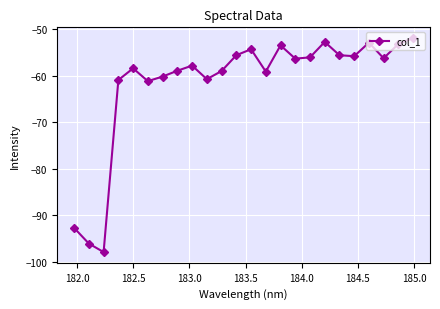

What is the smallest value displayed?

-97.9